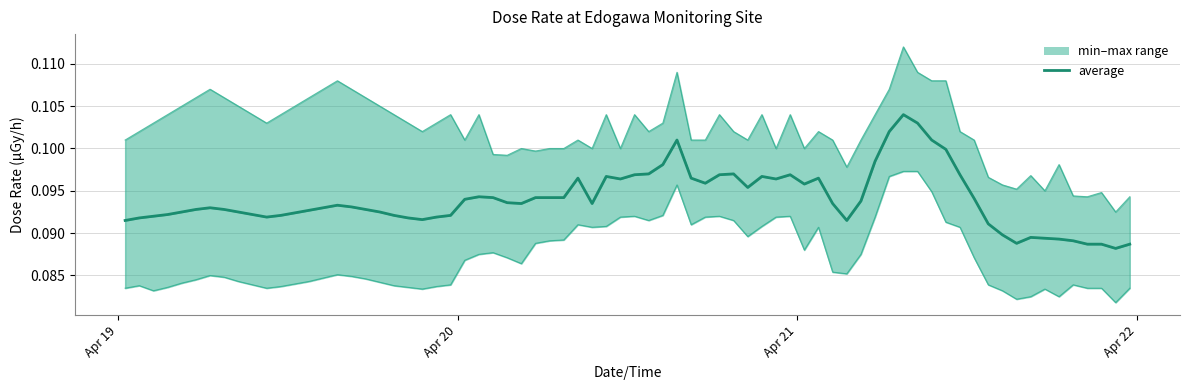

List the labels in order of min value, smallest first.

2013-04-21, 2013-04-19, 2013-04-20